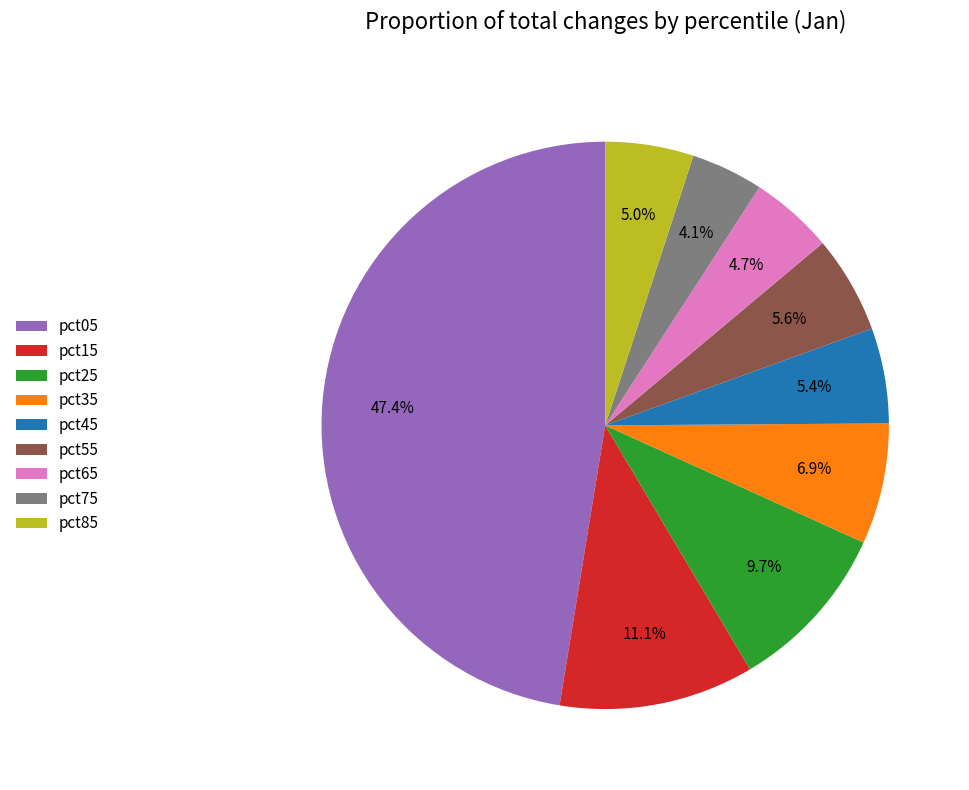

How many segments does this pie chart have?

9